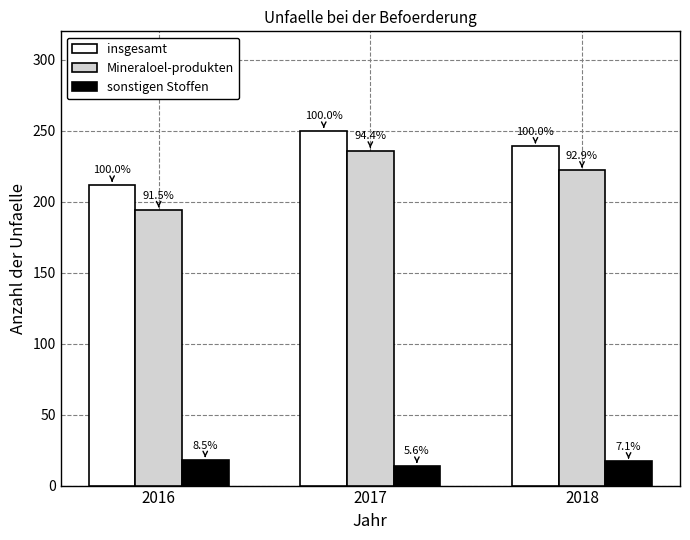

How many bars are there in total?

9